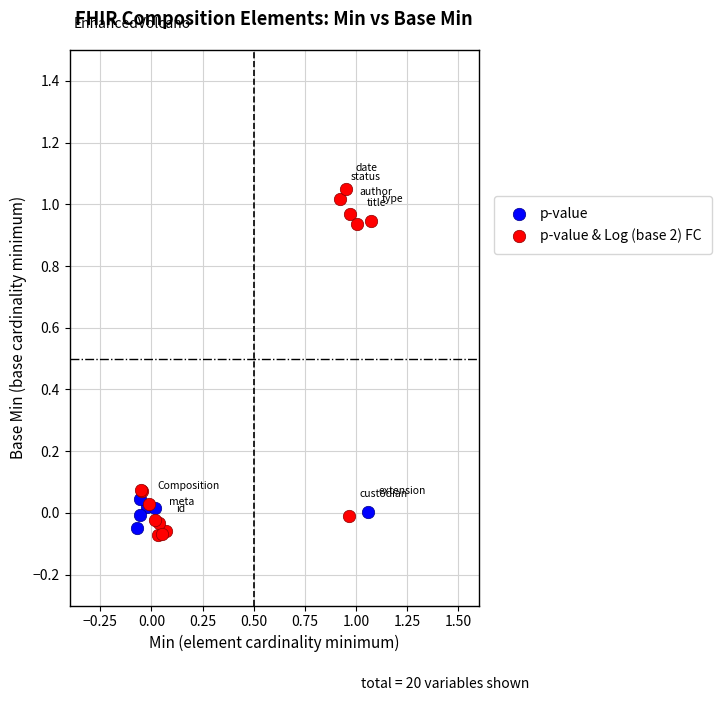

What are all the series names shown in the legend?

p-value, p-value & Log (base 2) FC